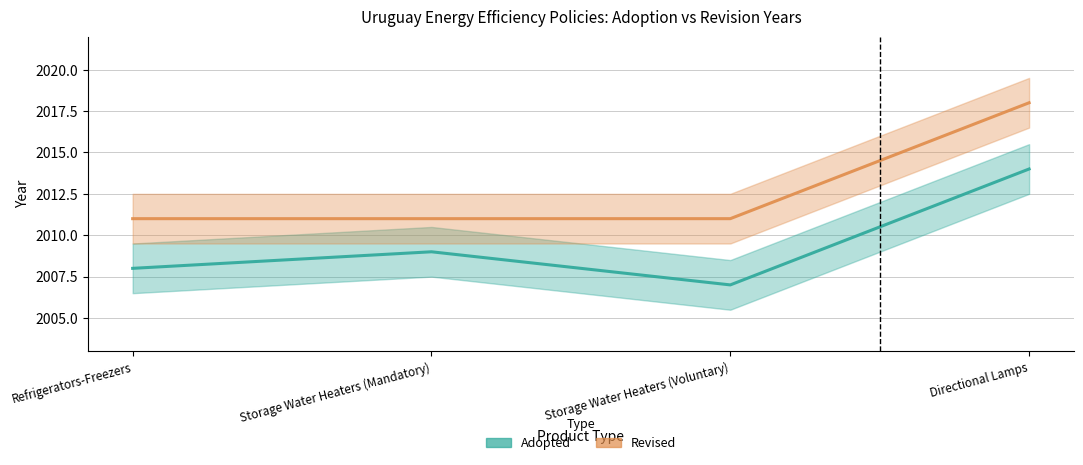

What position from the left is Refrigerators-Freezers?

1